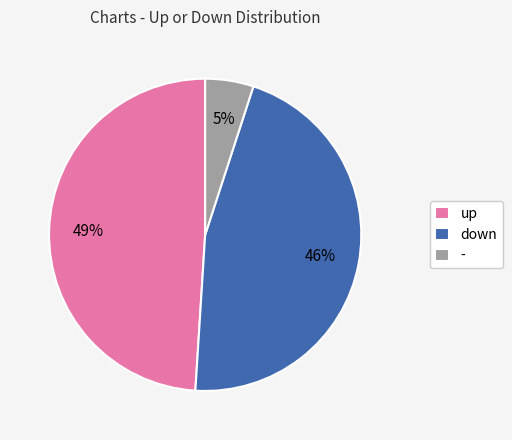

Combined, do - and up account for over 50%?

Yes